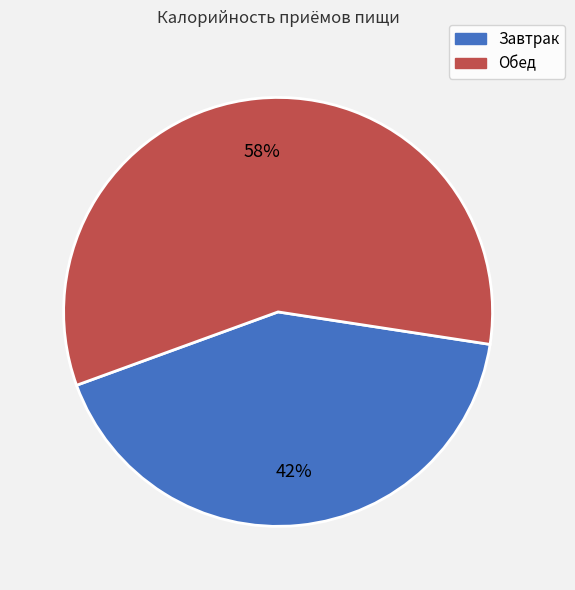

How many segments does this pie chart have?

2